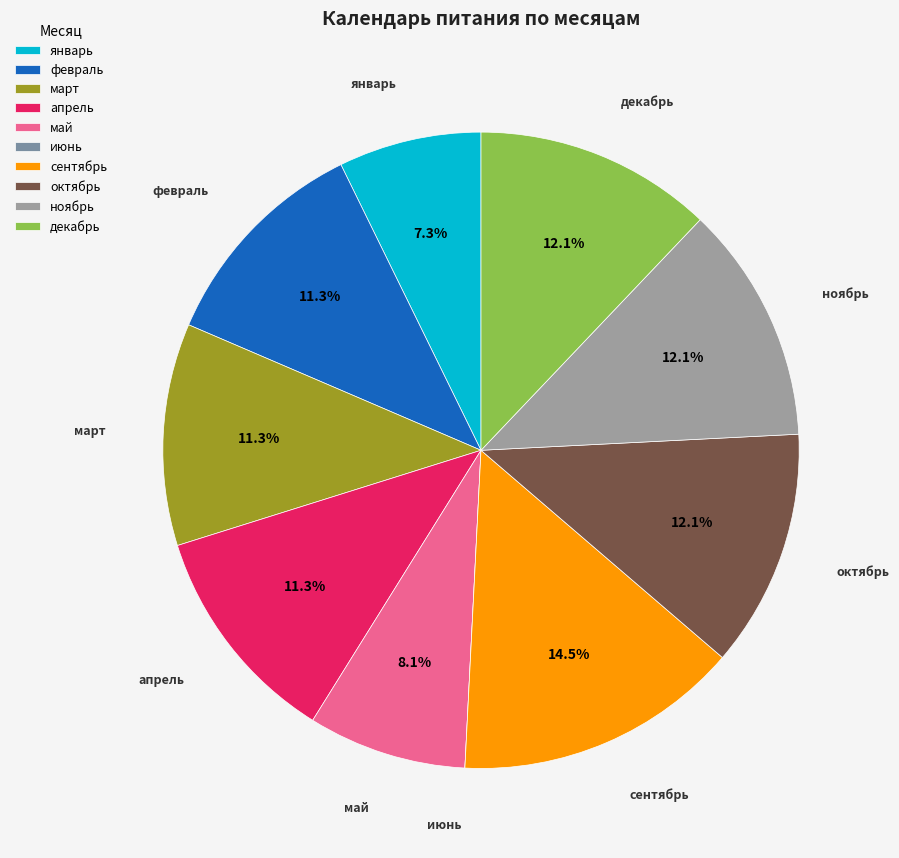

Which slice is the largest?

сентябрь